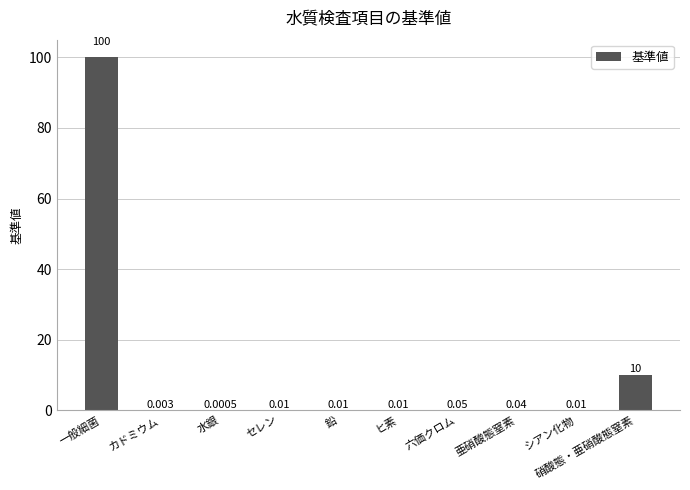

Is it true that the value at 一般細菌 is 29.6?

False